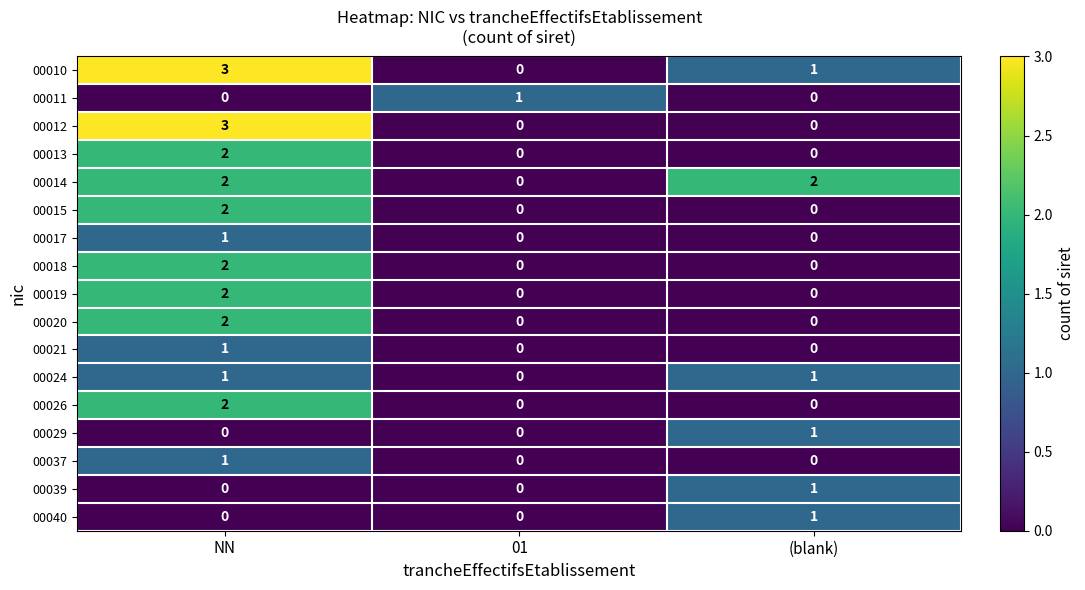

What is the greatest value displayed?

3